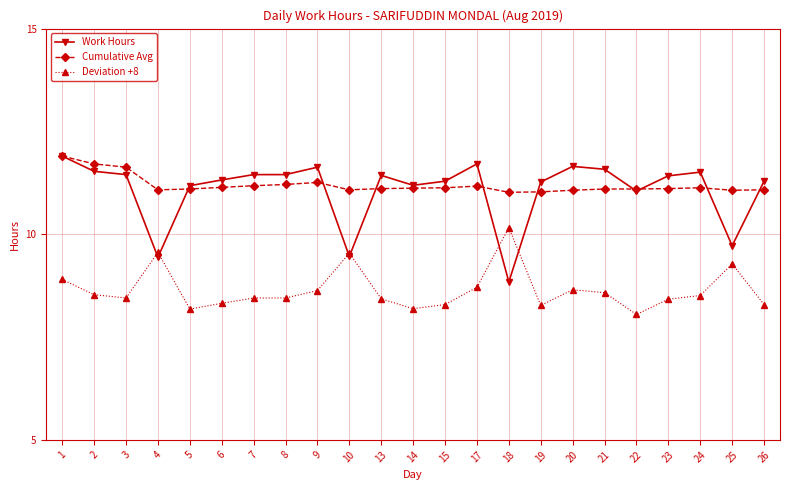

Which series changed the most between 1 and 26?

Cumulative Avg